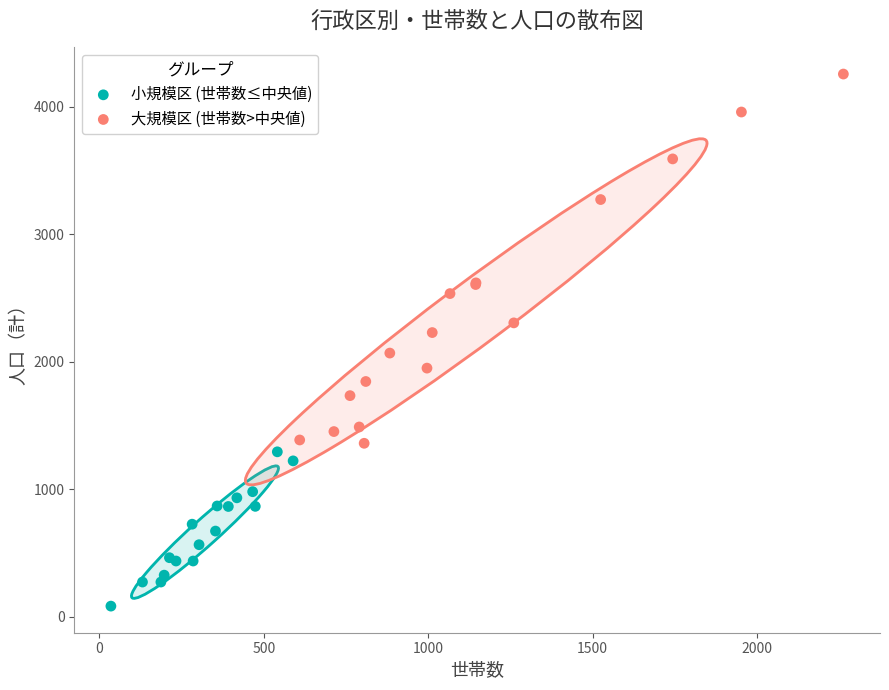

Which series has the largest Y range (max minus min)?

大規模区 (世帯数>中央値)